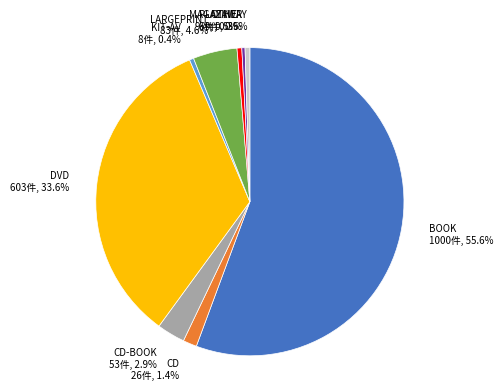

Count the number of slices in the pie.

9